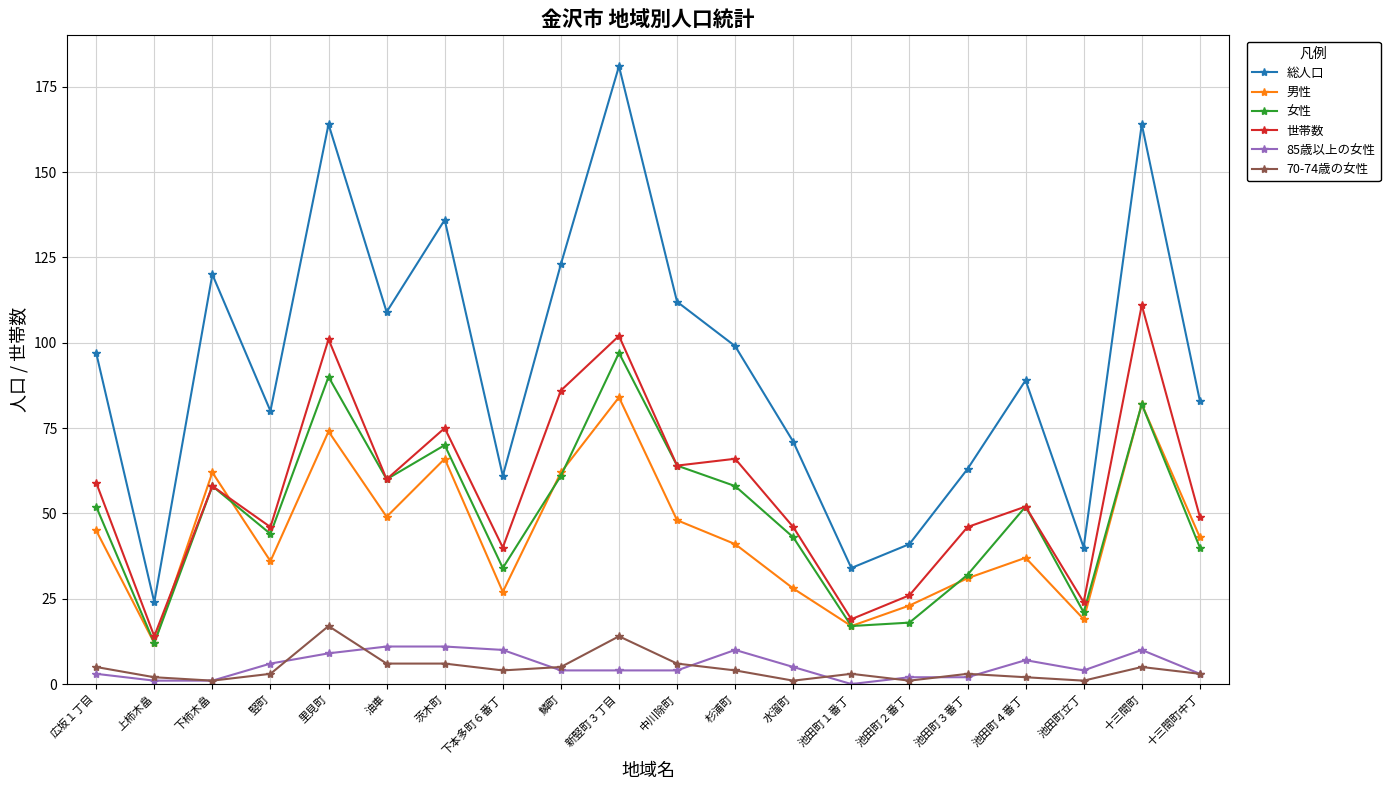

What position from the left is 池田町４番丁?

17